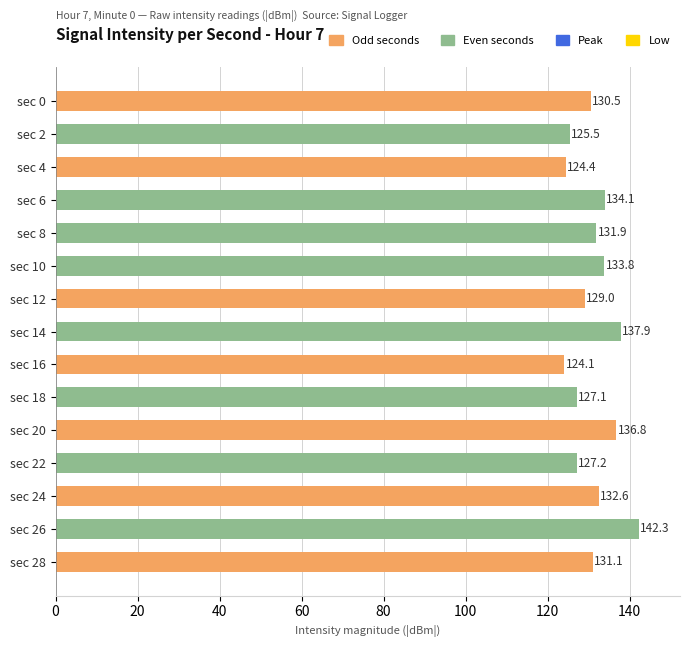

At which label is the value closest to 133?

sec 24